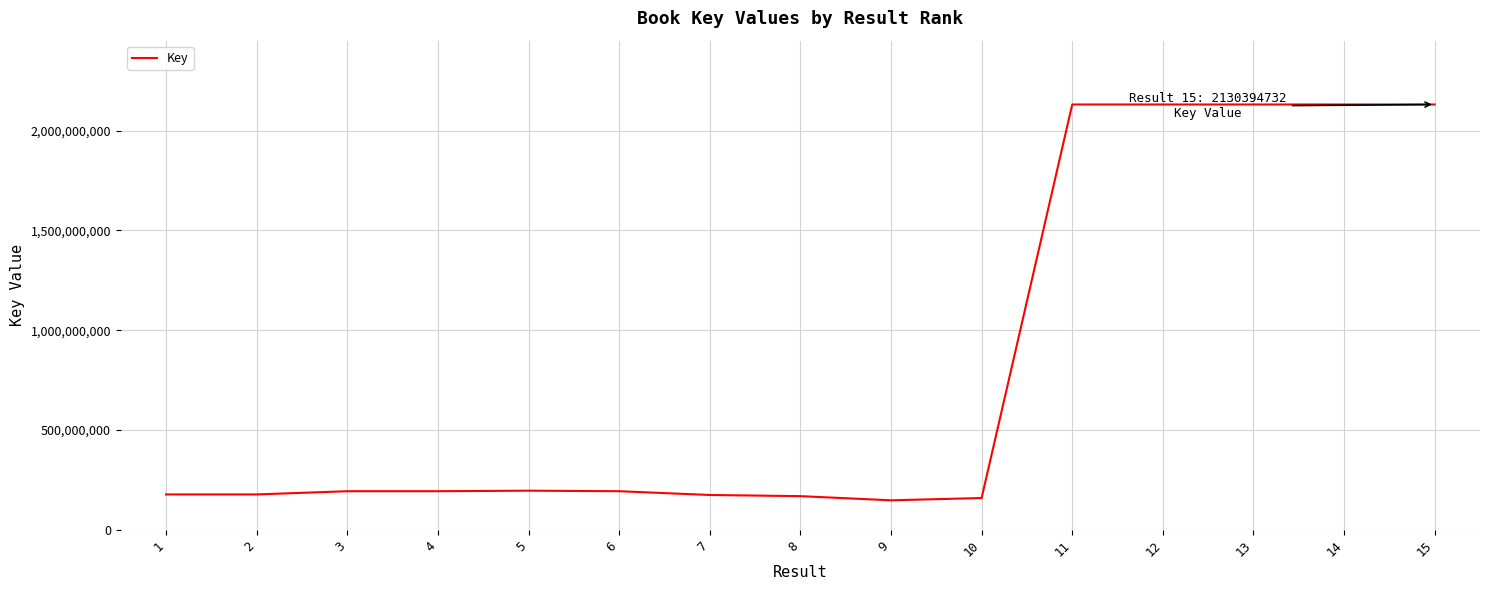

What is the greatest value displayed?

2130401281